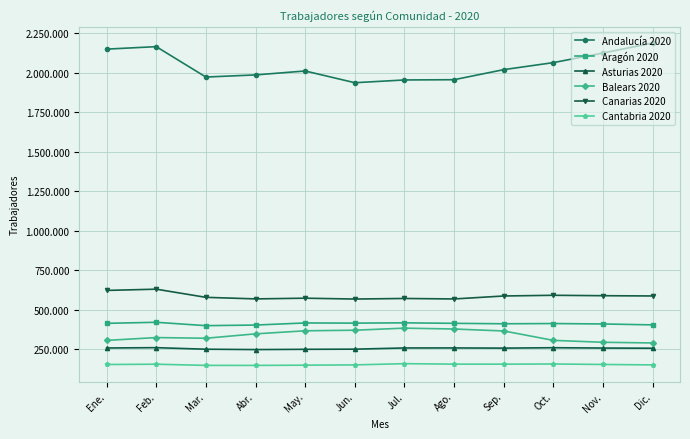

What is the average value of the Canarias 2020 series?

586810